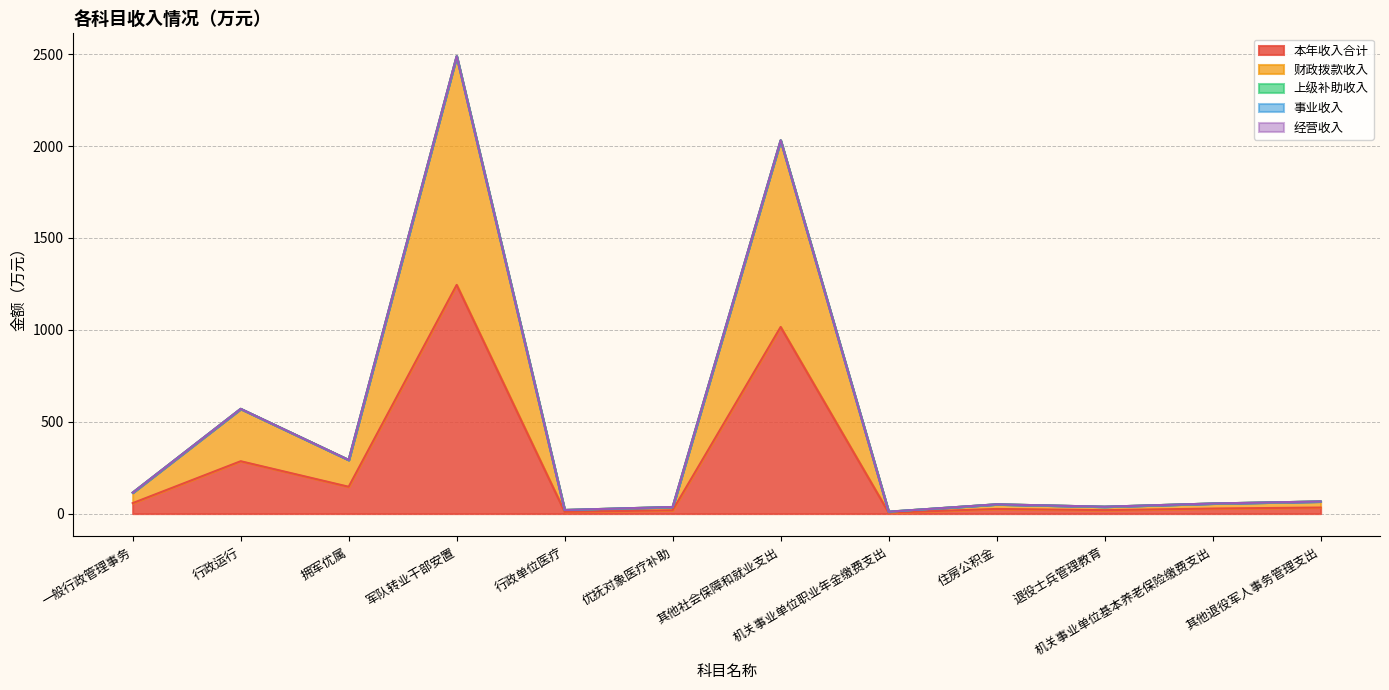

Is the value of 经营收入 at 住房公积金 greater than the value of 财政拨款收入 at 机关事业单位基本养老保险缴费支出?

No